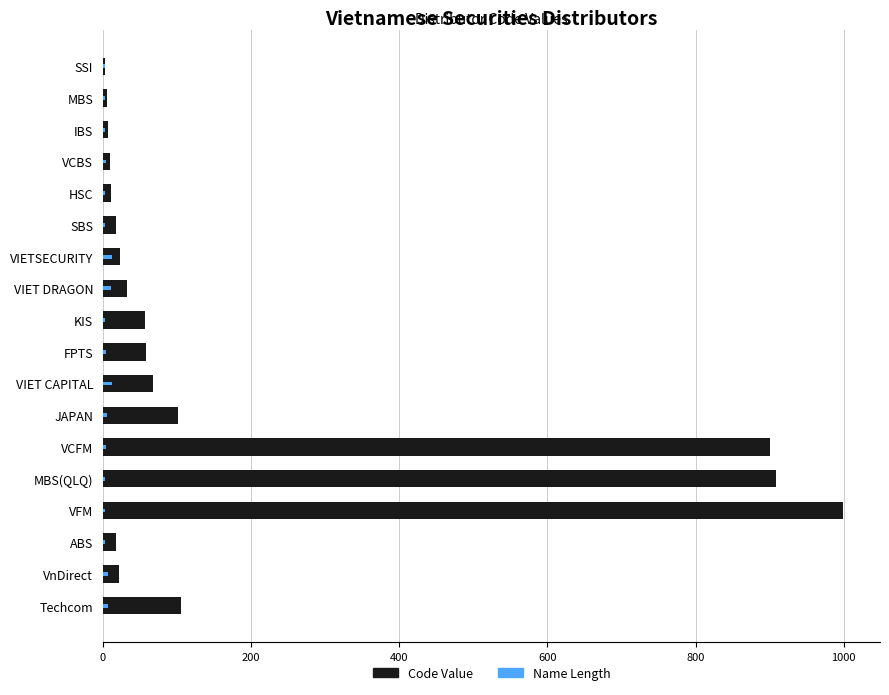

Which series has the largest range (max minus min)?

Code Value